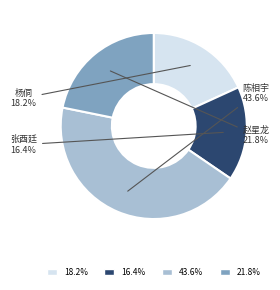

To the nearest percent, what is the average slice percentage?

25%